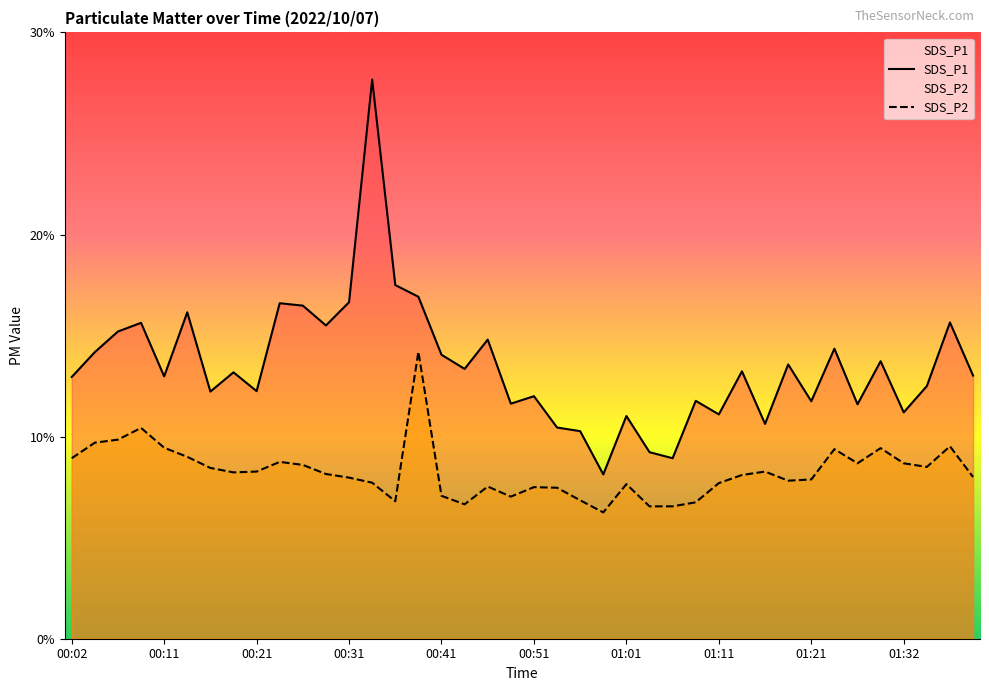

True or false: SDS_P2 and SDS_P1 cross at least once.

False